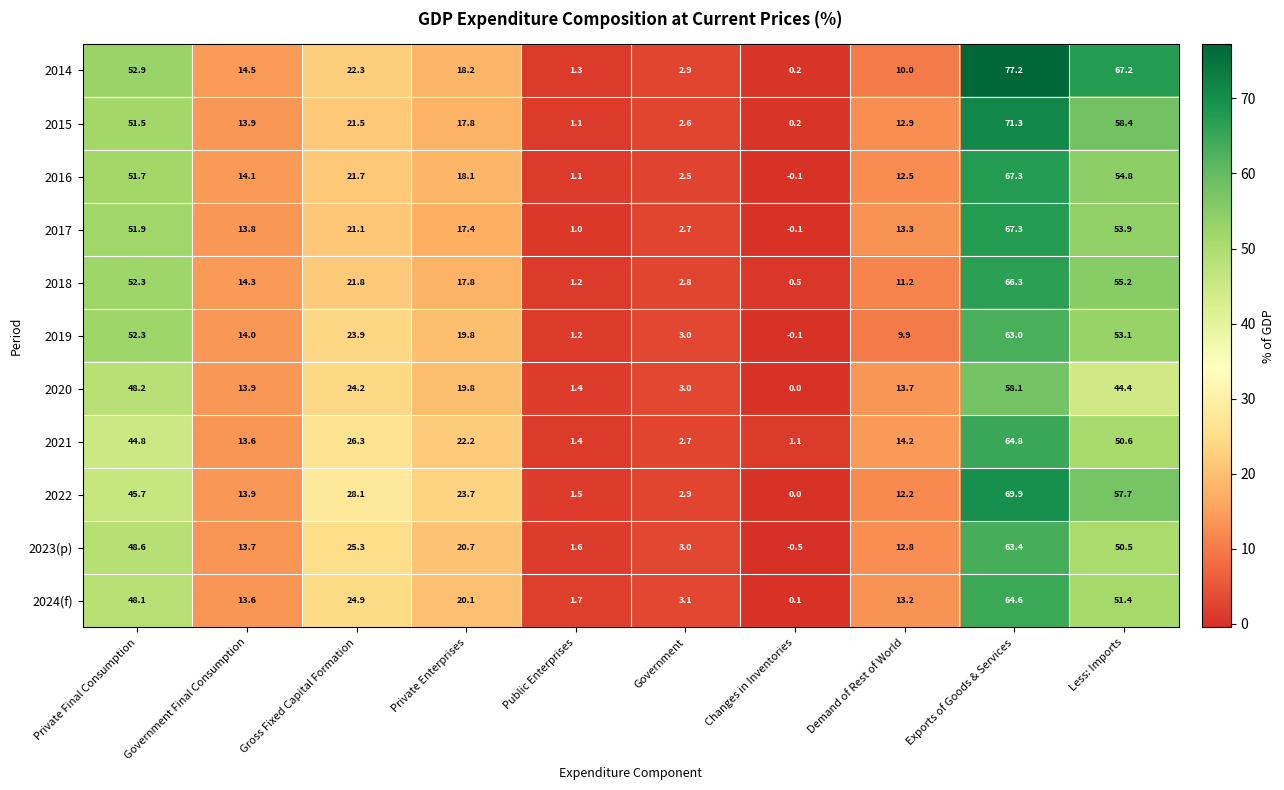

List the labels in order of 2022 value, largest first.

Exports of Goods & Services, Less: Imports, Private Final Consumption, Gross Fixed Capital Formation, Private Enterprises, Government Final Consumption, Demand of Rest of World, Government, Public Enterprises, Changes in Inventories